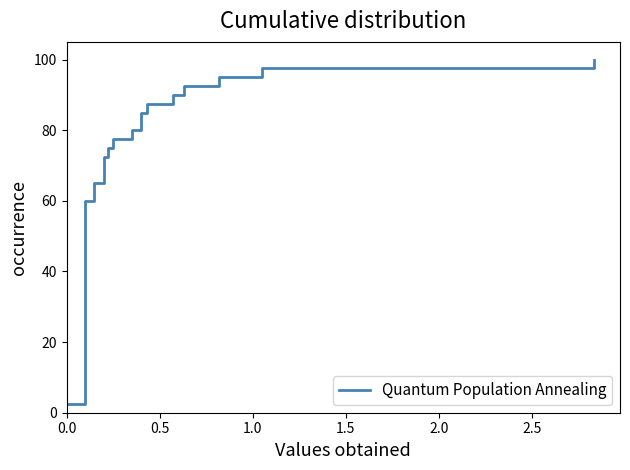

What is the difference between the maximum and minimum values?

97.5